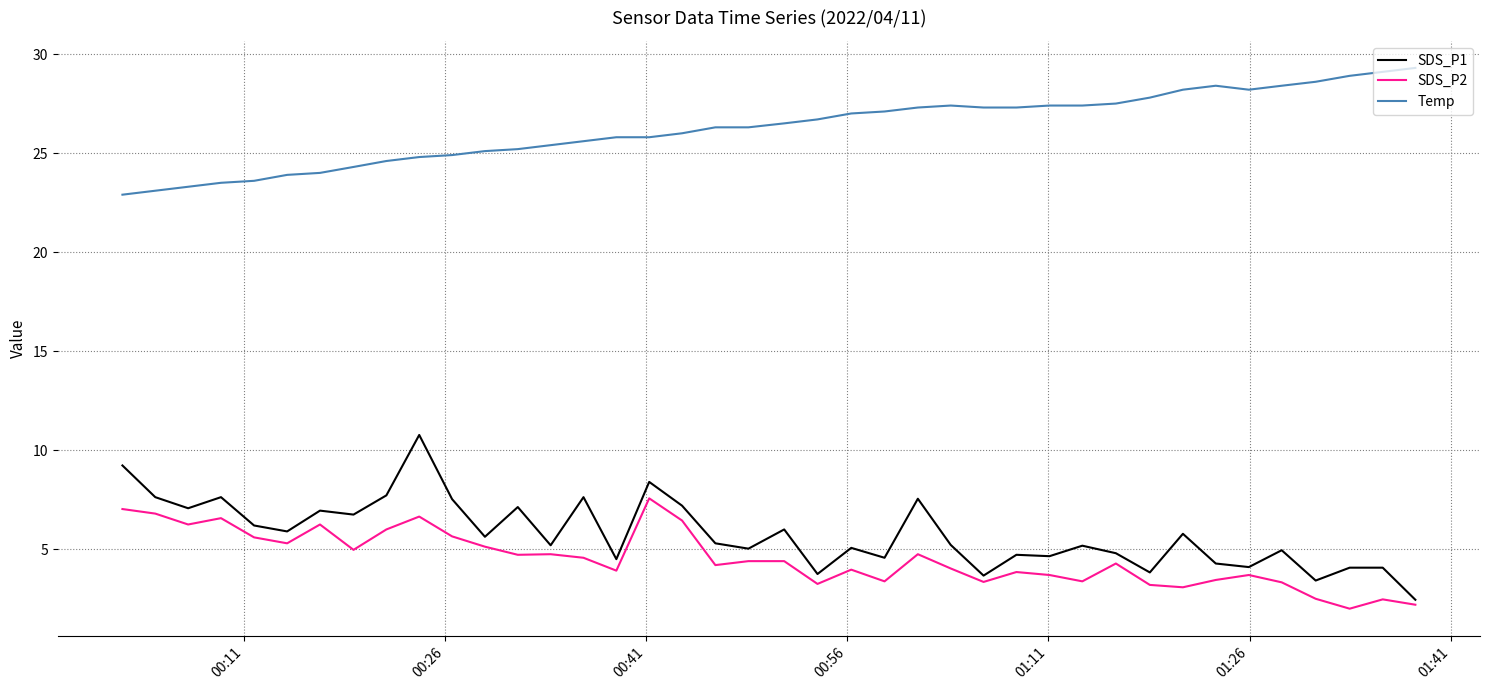

Which series has the largest total across all categories?

Temp